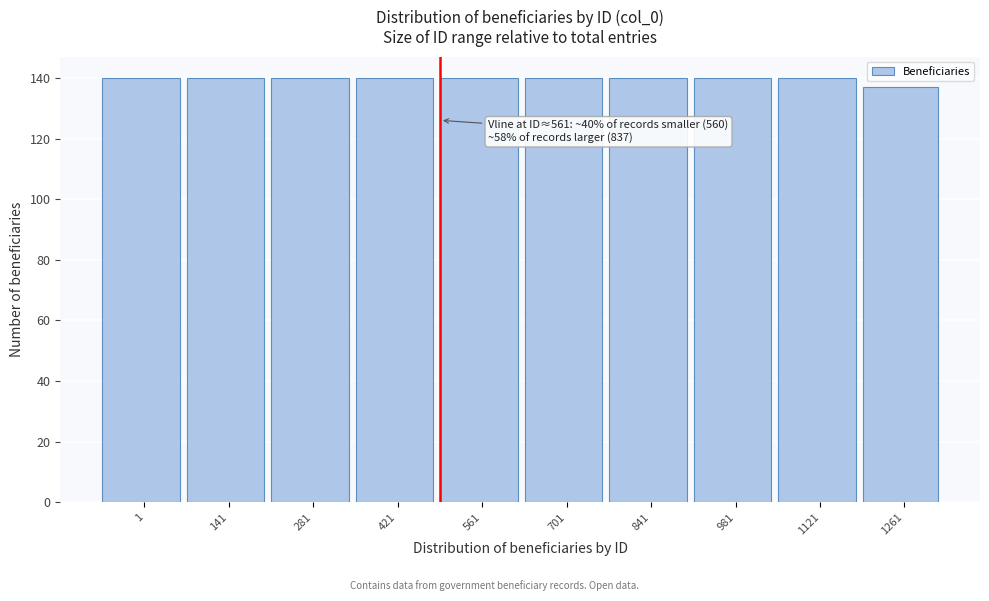

Reading left to right, transcribe all the data shown in this chart.

1=140	141=140	281=140	421=140	561=140	701=140	841=140	981=140	1121=140	1261=137